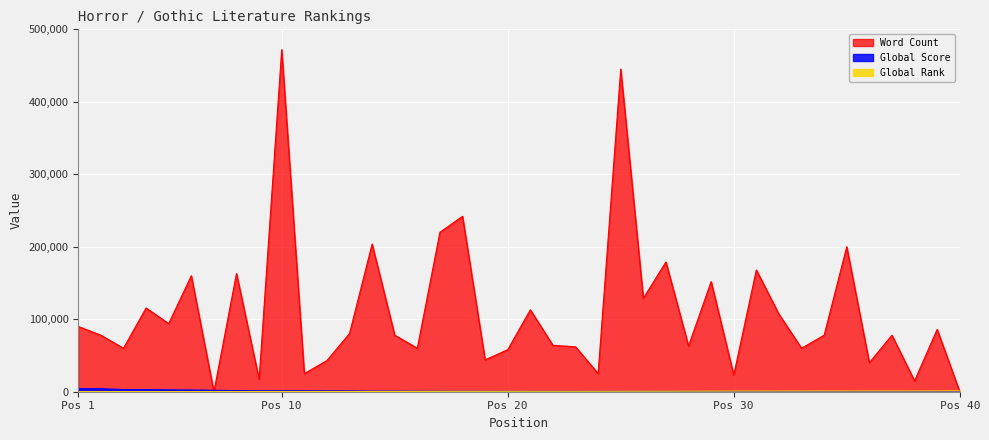

What is the difference between the highest and lowest values at 28?

62528